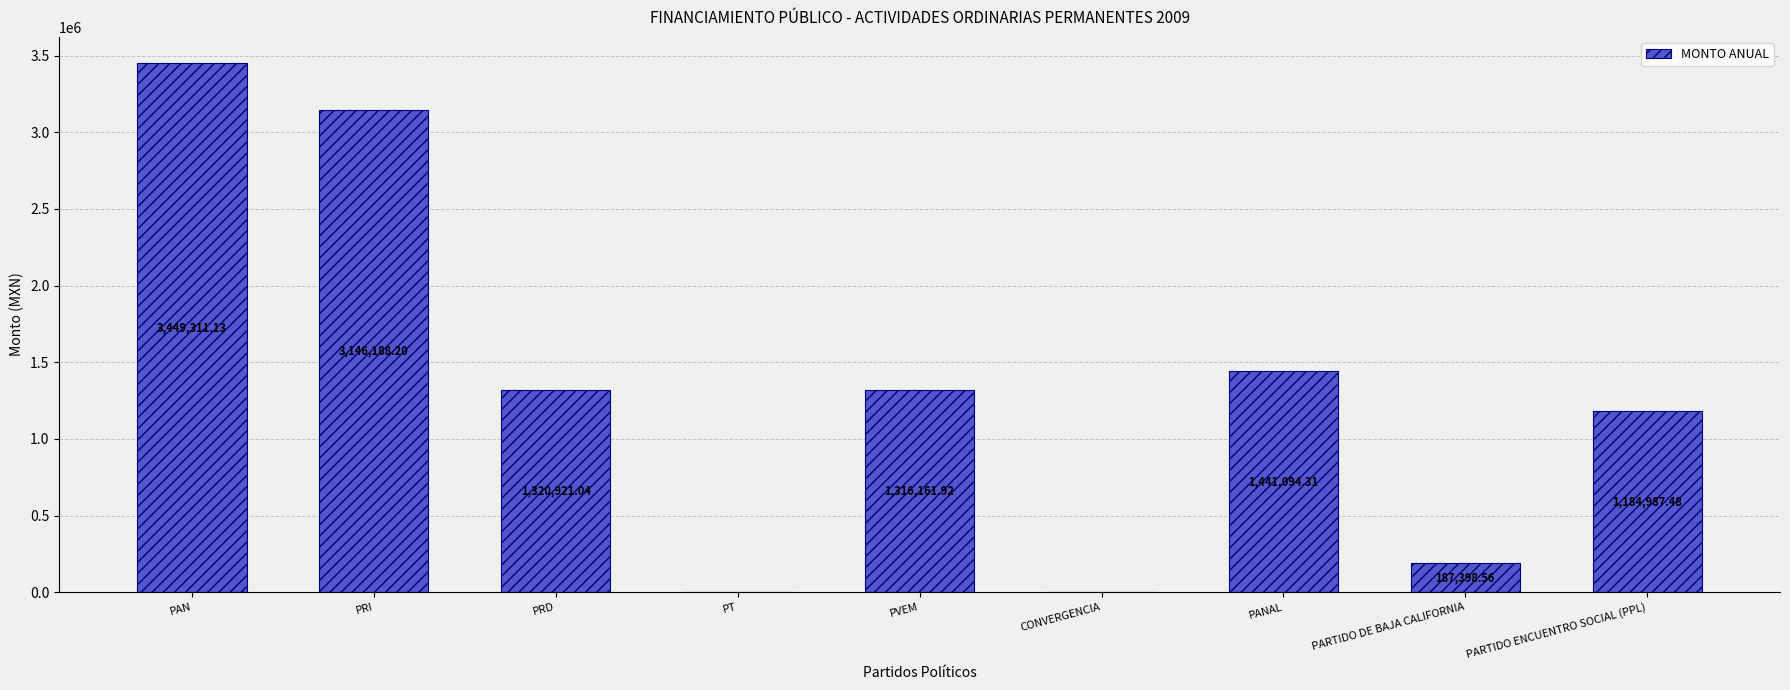

What is the average value?

1338451.4